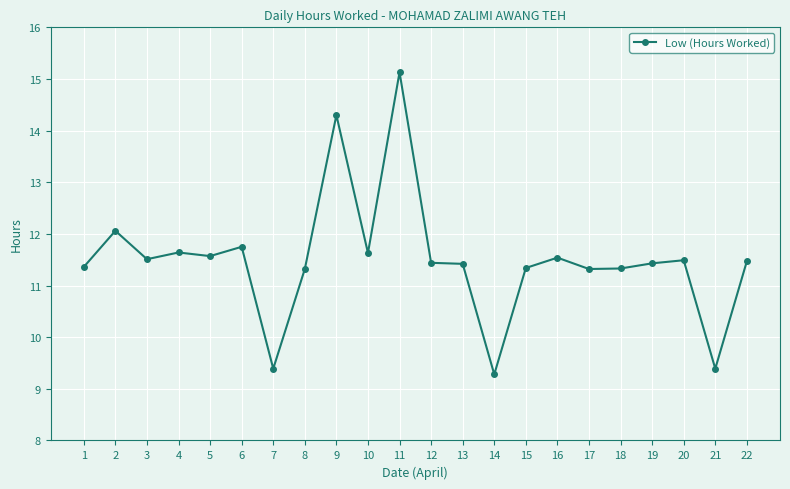

Between 18 and 19, which is larger?

19